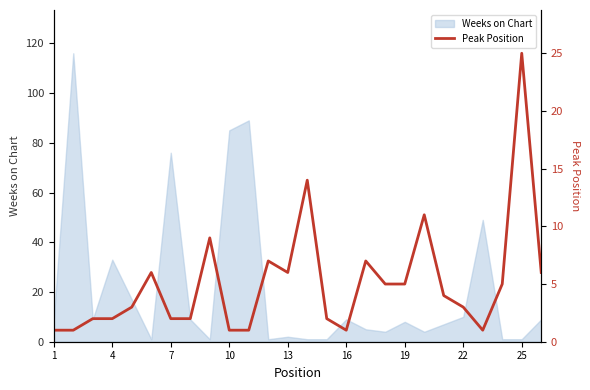

Is it true that Weeks on Chart equals 36 at 7?

False